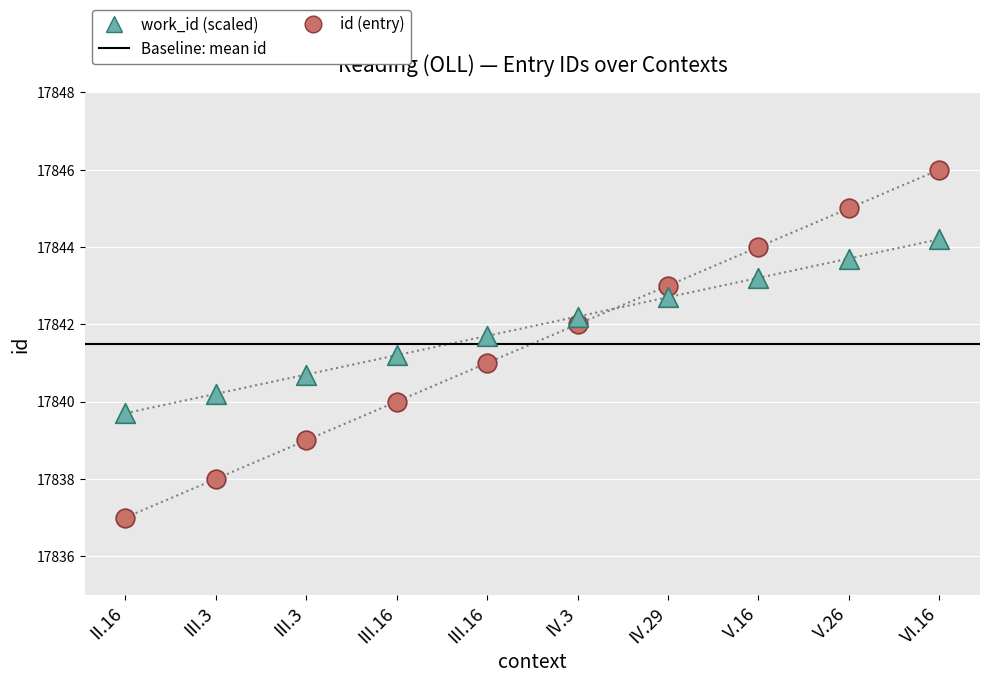

What is the ratio of the value at III.3 to the value at V.26?

1.0